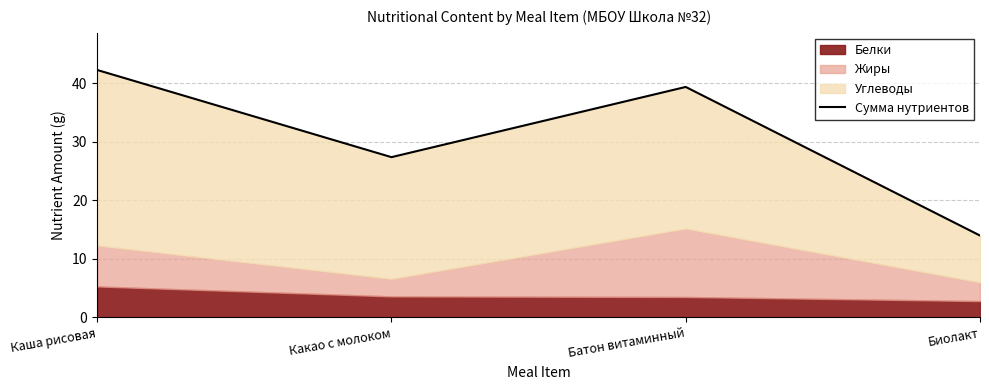

Between Батон витаминный and Какао с молоком, which is larger?

Батон витаминный